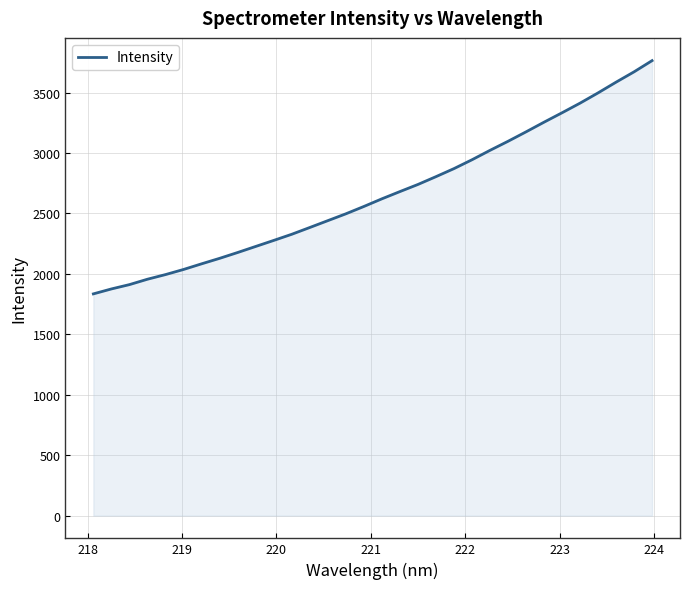

Does the chart display data point markers on the line(s)?

No